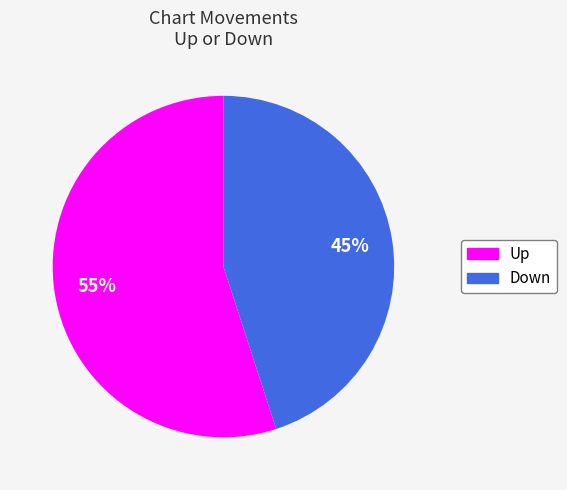

To the nearest percent, what is the average slice percentage?

50%